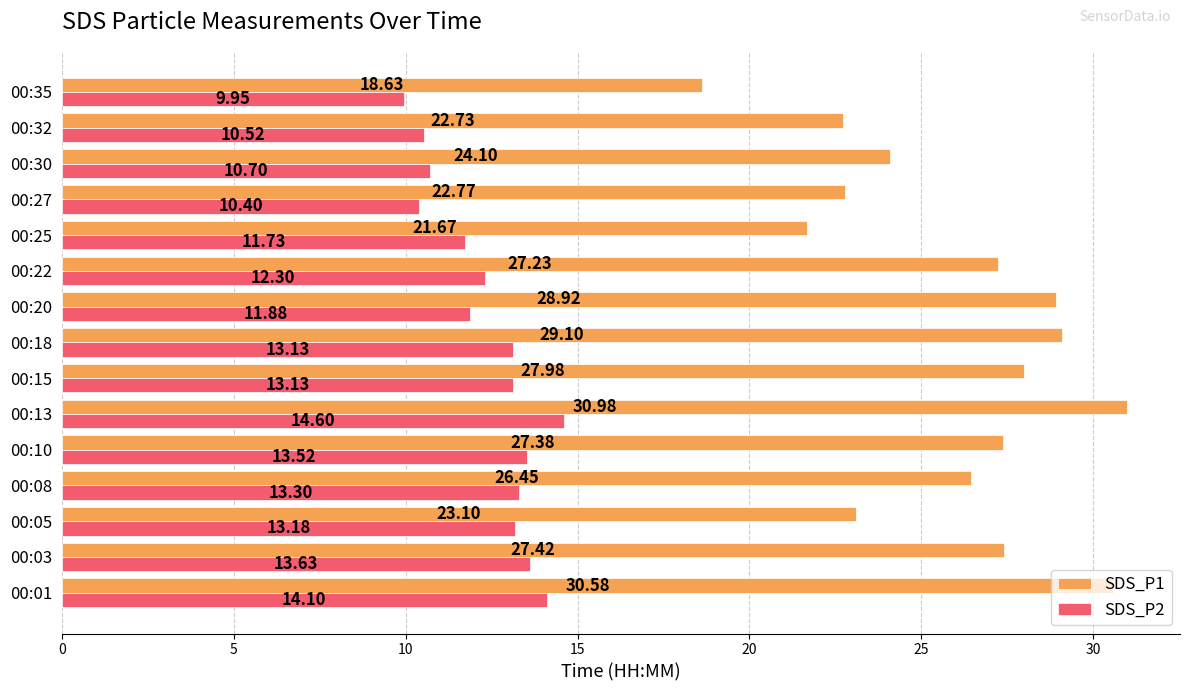

What is the sum of the SDS_P1 values at 00:18 and 00:10?

56.5